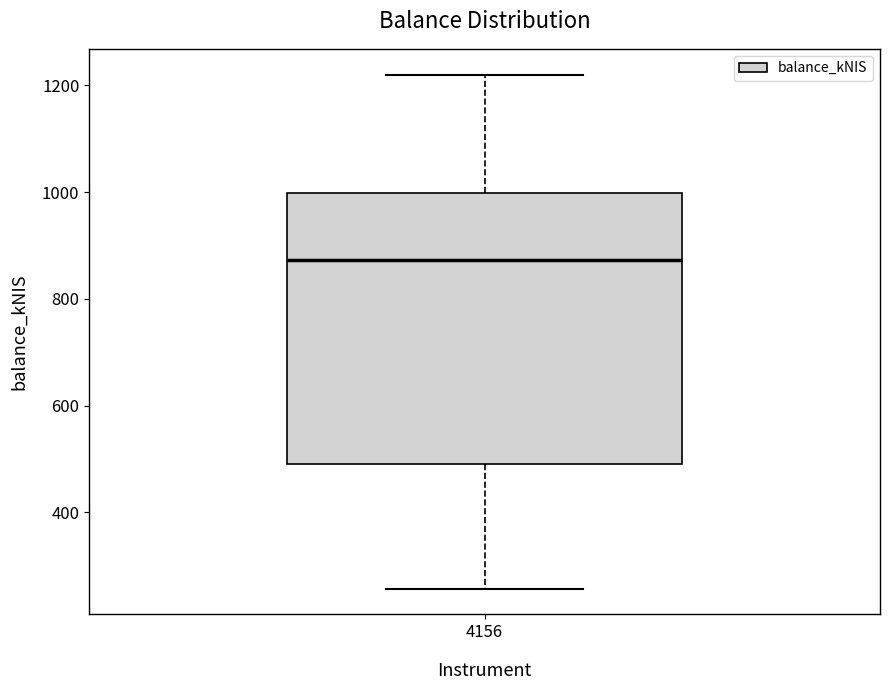

Transcribe this box plot: give where the median line is, the range the box spans, and where the two whiskers end, as read against the y-axis. The values are not printed on the chart, so give them approximately, as read against the axis.

median 880, box 500 to 1000, whiskers 260 to 1220